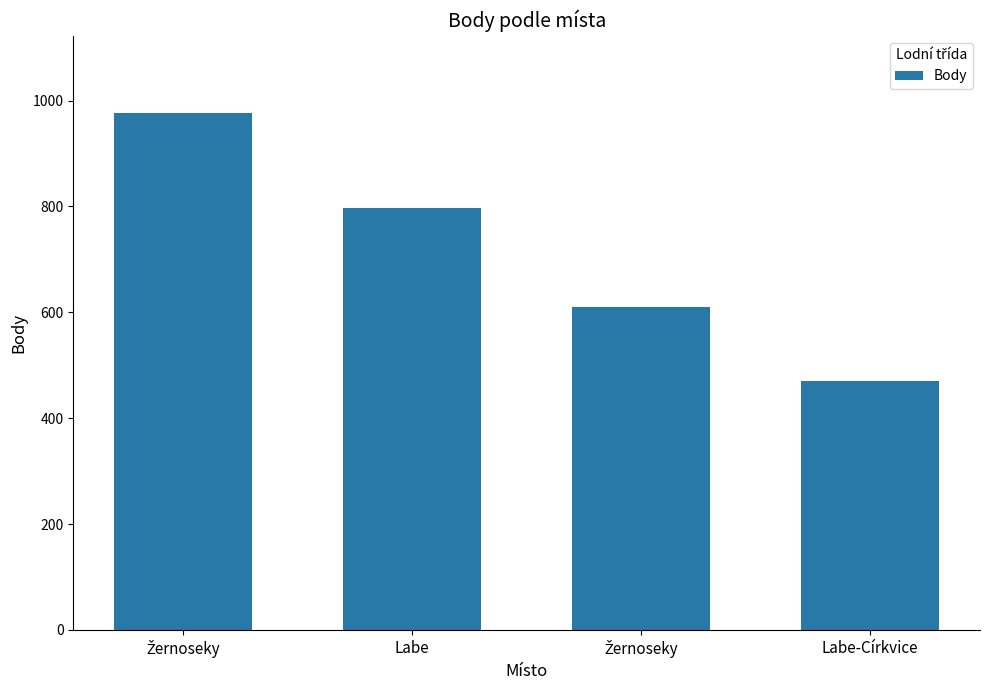

What is the average value?

714